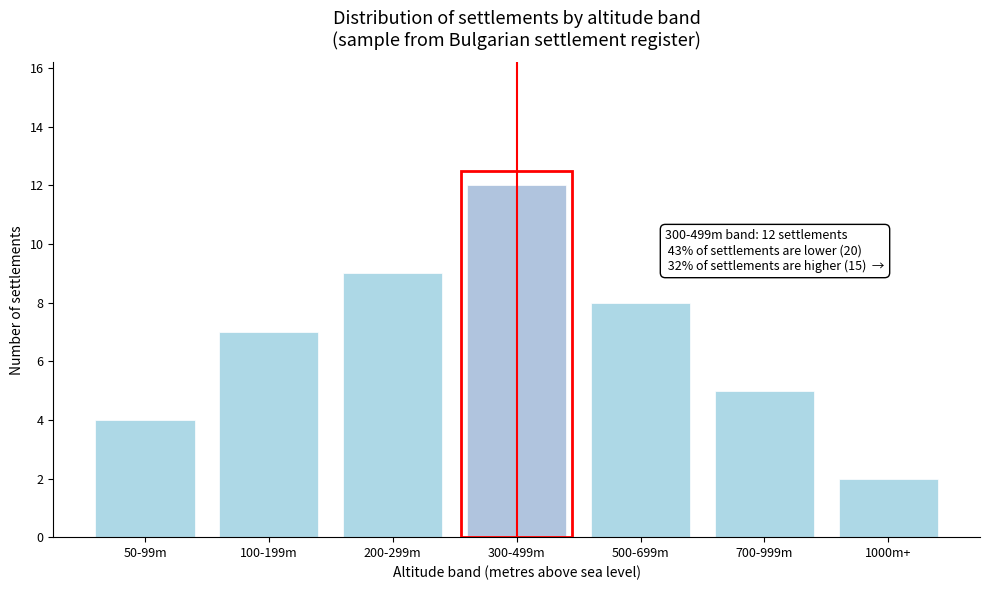

Reading left to right, extract all data points from this chart.

4	7	9	12	8	5	2